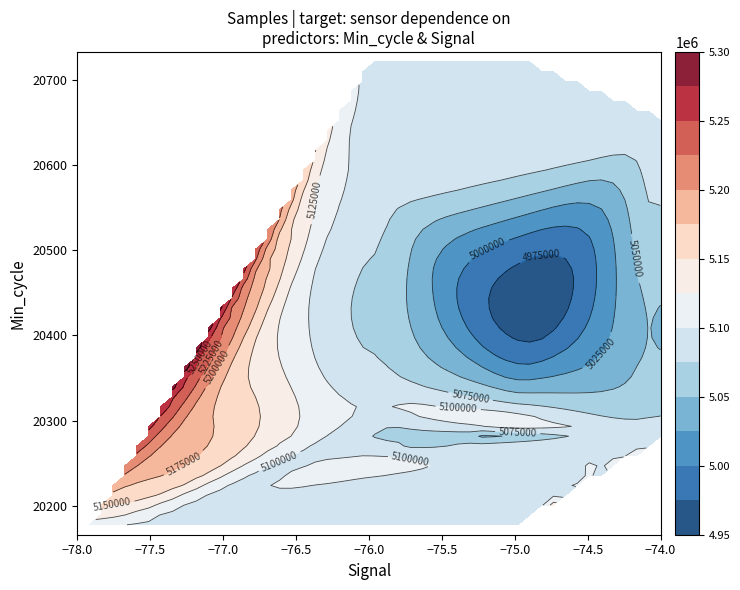

Reading left to right, what are all the values shown in this chart?

20166: -78	5091245
20170: -76	5077335
20173: -75	5093243
20174: -76	5095457
20178: -75	5090957
20181: -75	5091822
20186: -76	5095784
20189: -76	5095334
20193: -76	5095388
20197: -75	5091589
20200: -76	5095832
20203: -76	5096019
20205: -76	5095388
20206: -77	5091803
20209: -76	5095803
20213: -75	5091389
20216: -76	5092321
20218: -75	5091997
20223: -75	5095092
20227: -75	5092257
20264: -76	5091414
20275: -74	5095588
20287: -75	5073692
20290: -75	5095560
20312: -75	5091882
20325: -76	5095457
20580: -76	5091990
20641: -76	5094881
20650: -75	5094949
20661: -74	5095308
20666: -76	5095233
20733: -75	5091564
20726: -76	5094981